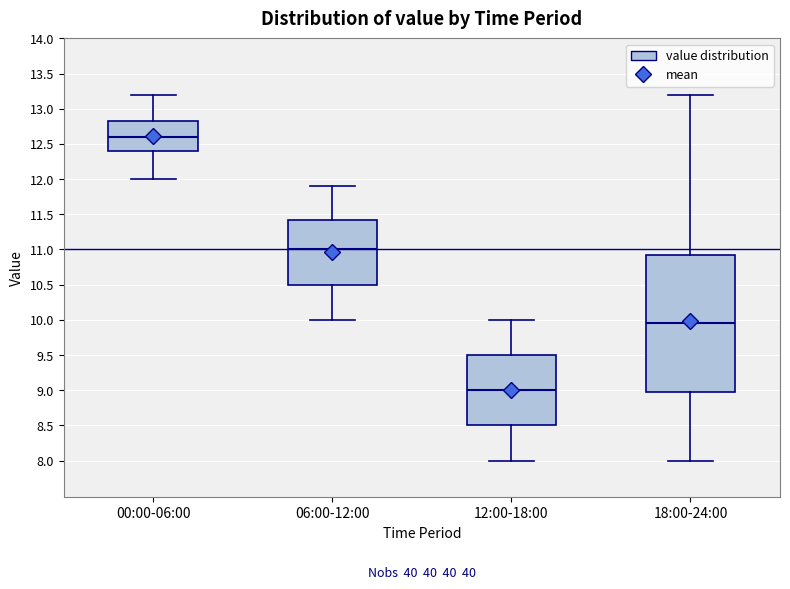

Reading left to right, read every box against the y-axis: the position of its median line, the range the box covers, and the ends of its whiskers. The values are not printed on the chart, so give them approximately, as read against the axis.

00:00-06:00: median 12.60, box 12.40 to 12.85, whiskers 12.00 to 13.20
06:00-12:00: median 11.00, box 10.50 to 11.45, whiskers 10.00 to 11.90
12:00-18:00: median 9.00, box 8.50 to 9.50, whiskers 8.00 to 10.00
18:00-24:00: median 9.95, box 9.00 to 10.95, whiskers 8.00 to 13.20